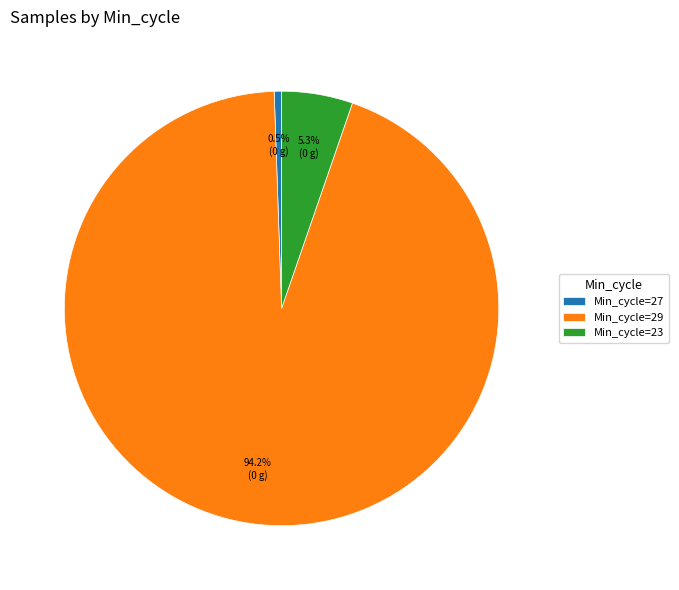

Is Min_cycle=29 the majority of the pie?

Yes